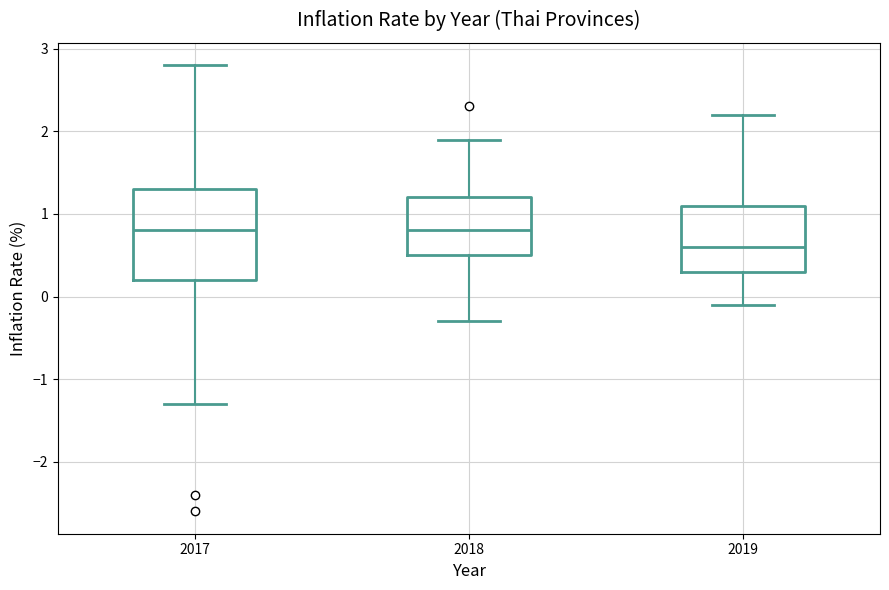

Comparing the boxes themselves (not the whiskers), which one is the tallest?

2017